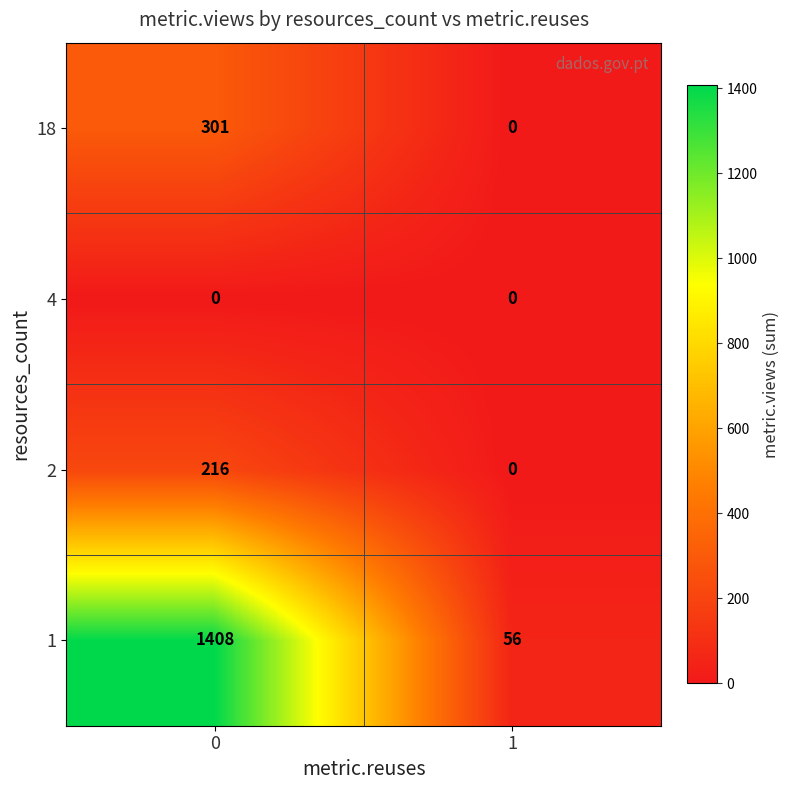

The value of 18 at 1 is 108. True or false?

False